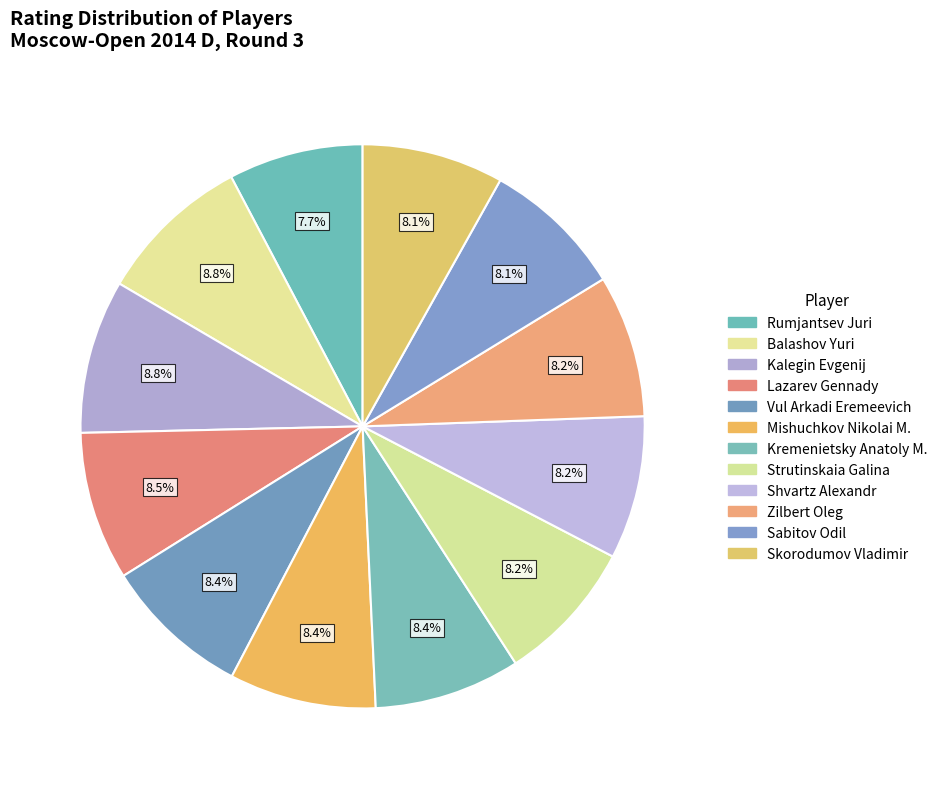

Which category has the smallest portion of the pie?

Rumjantsev Juri